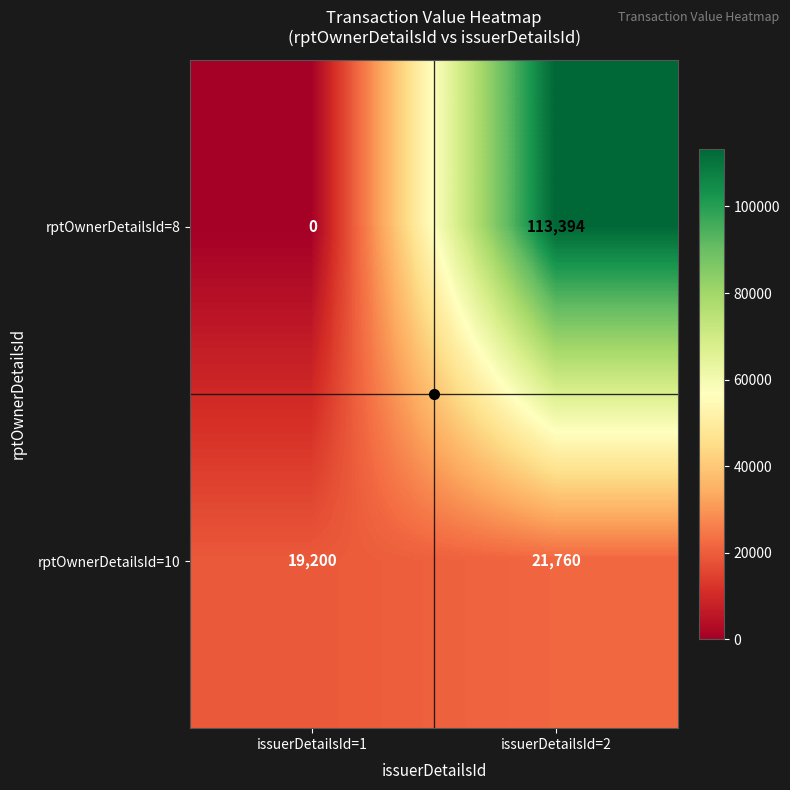

At how many categories does at least one series exceed 74568?

1